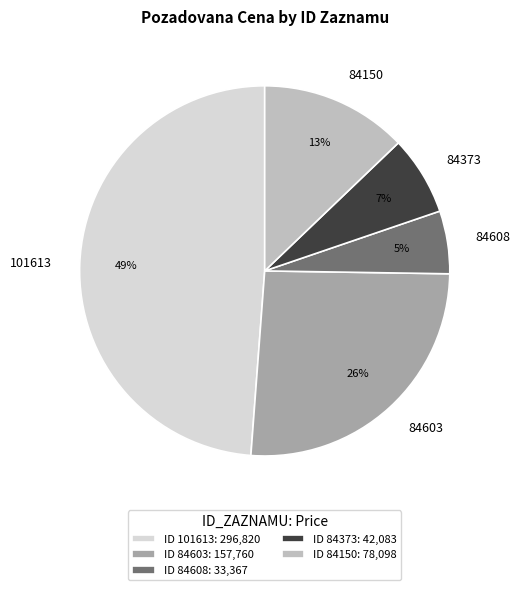

Is 84373 the majority of the pie?

No